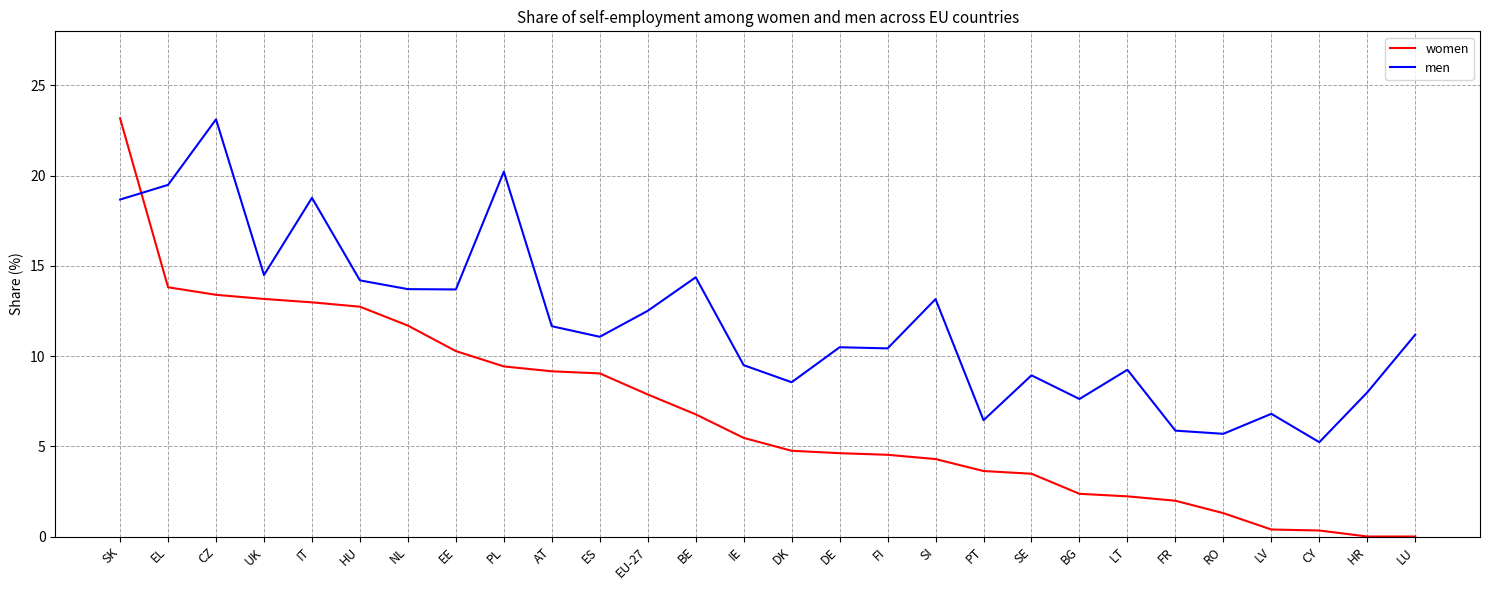

How many categories are shown in the chart?

28